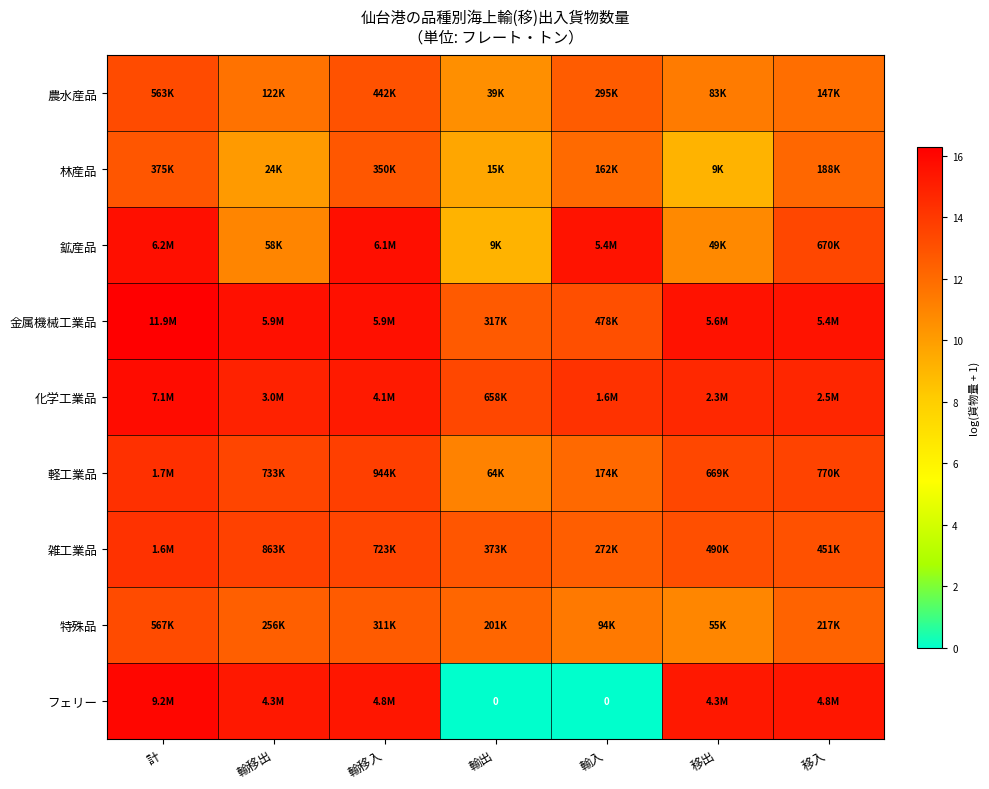

At which label does 軽工業品 reach its peak?

計